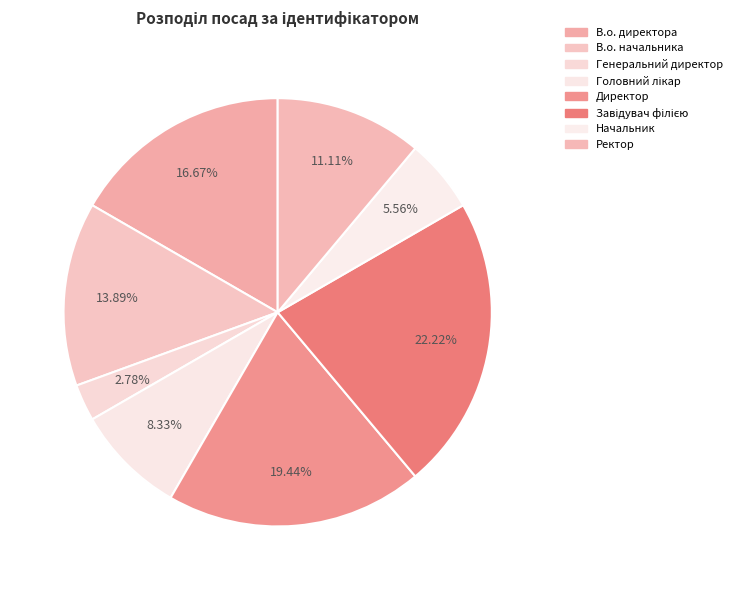

To the nearest percent, what portion does В.о. директора represent?

17%